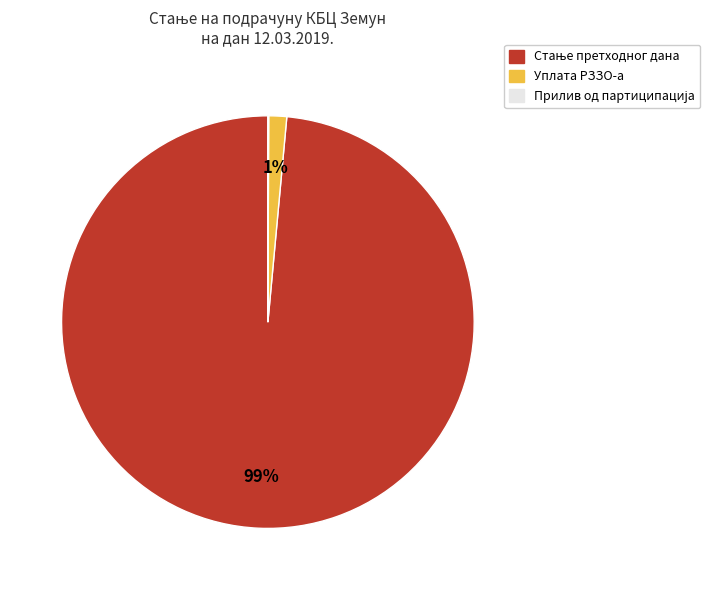

Is there any slice that represents more than half of the pie?

Yes